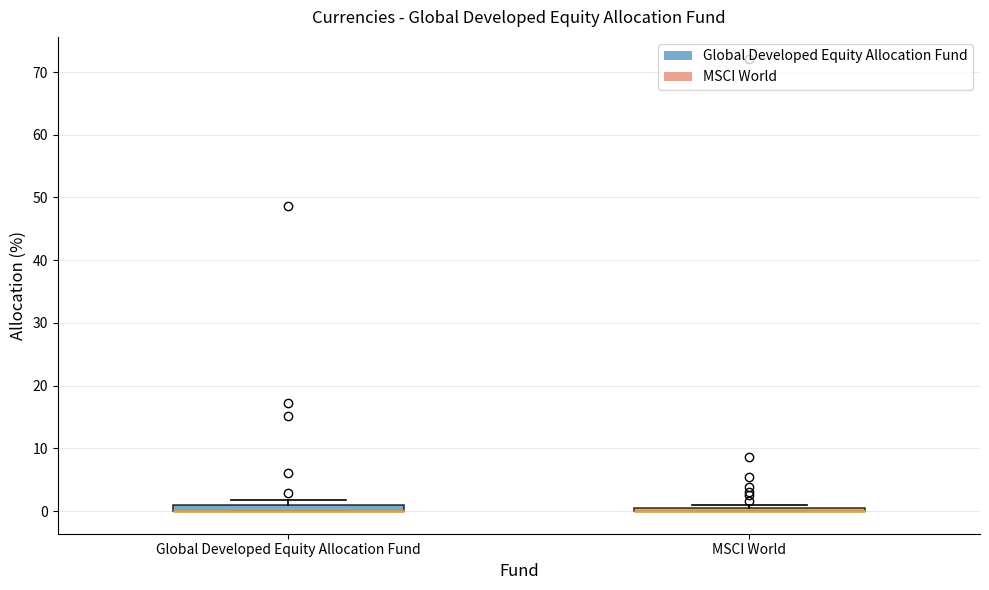

Where is the upper edge of the box for Global Developed Equity Allocation Fund on the y-axis? The values are not printed on the chart, so give them approximately, as read against the axis.

1